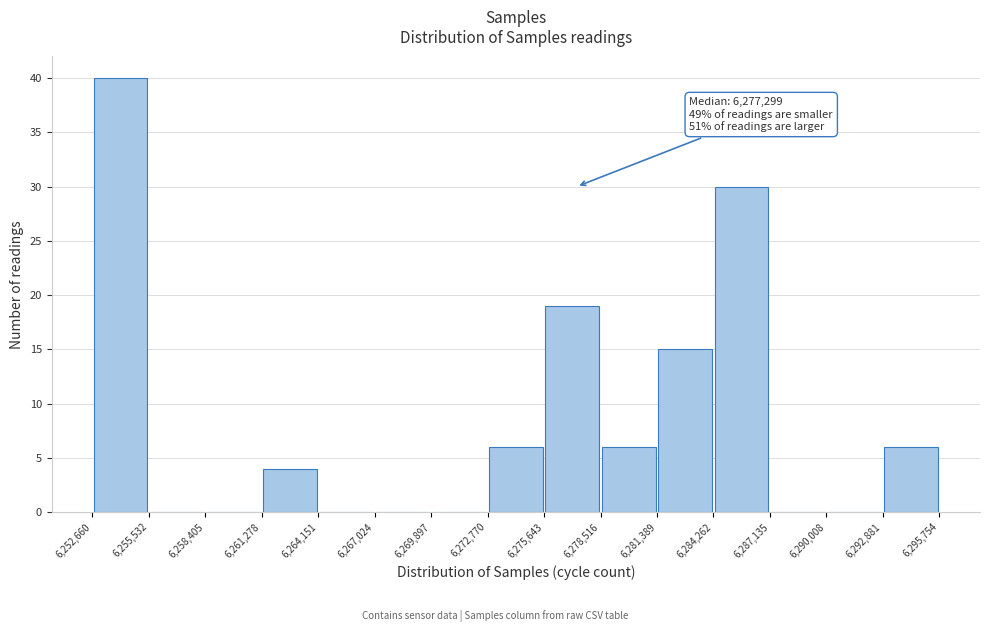

Which range on the x-axis has the tallest bar?

6,252,660 to 6,255,532